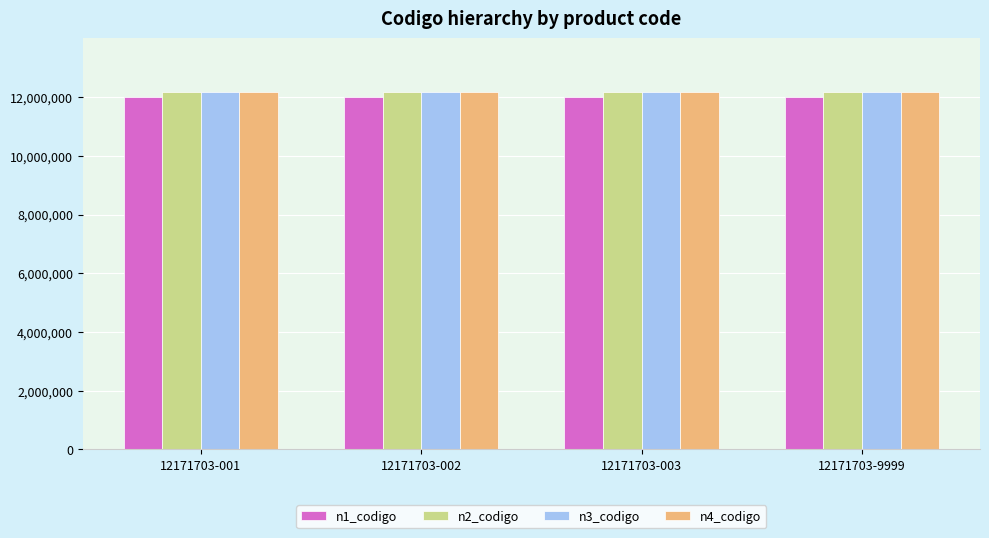

What is the sum of the n1_codigo values at 12171703-003 and 12171703-9999?

24000000